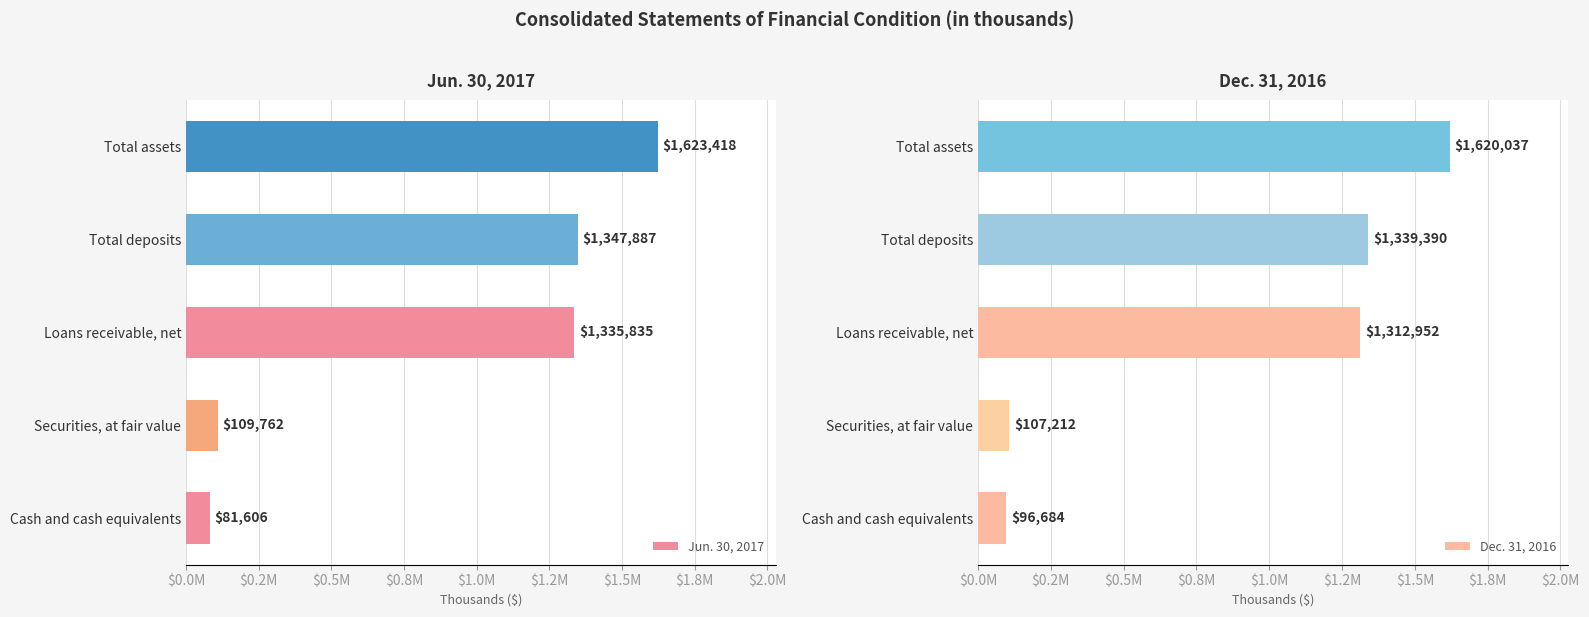

Which has a higher value, Securities, at fair value or Total assets?

Total assets